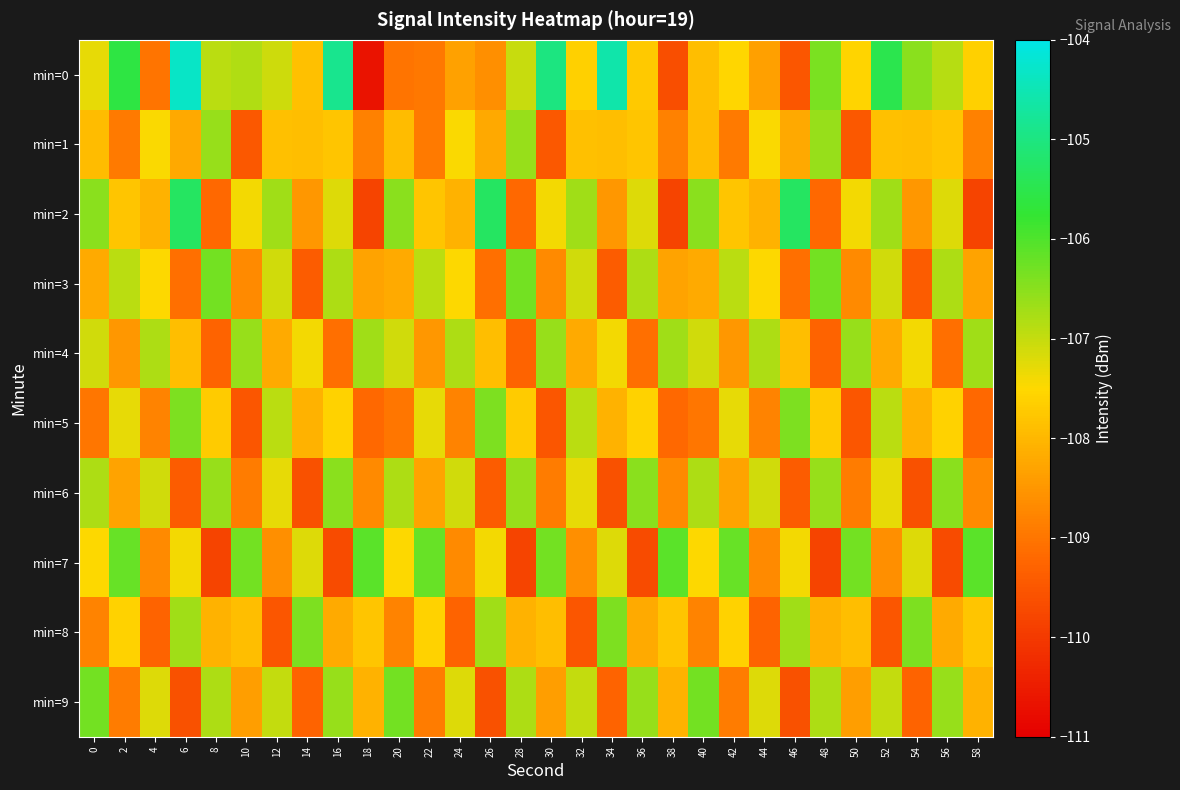

What is the total value across all series at 6?

-1074.3